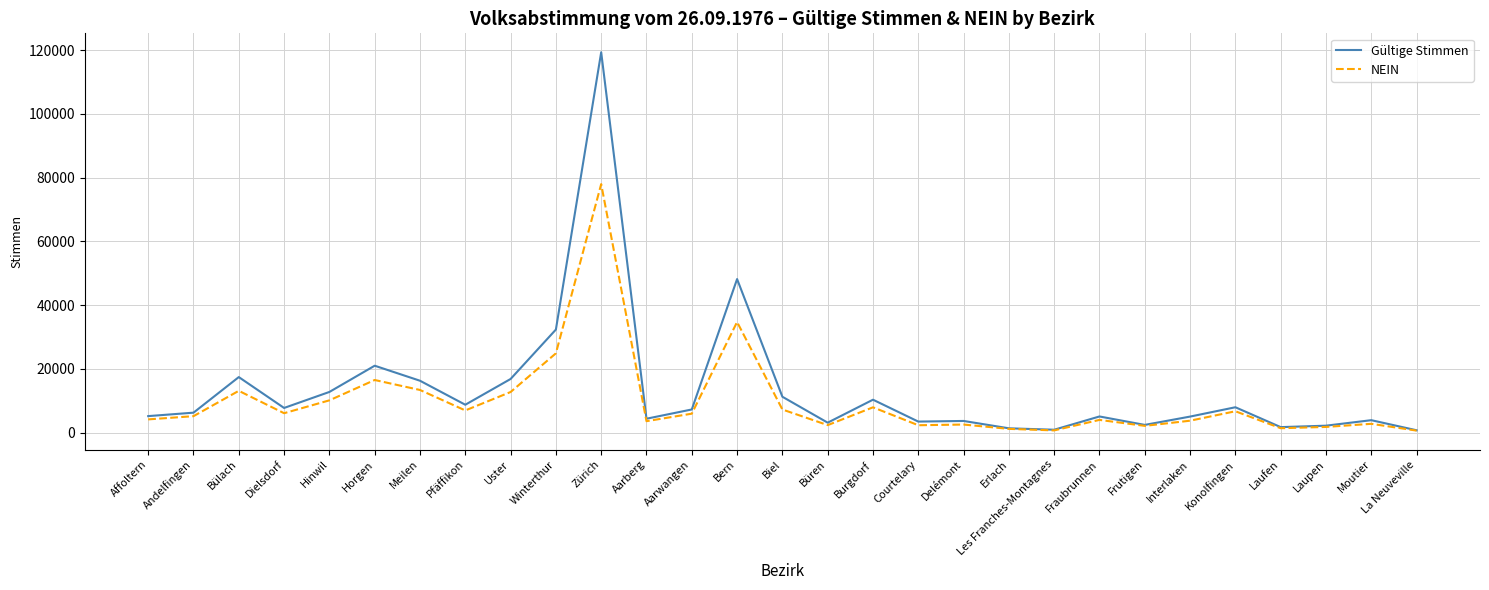

Is it true that NEIN equals 13120 at Bülach?

True